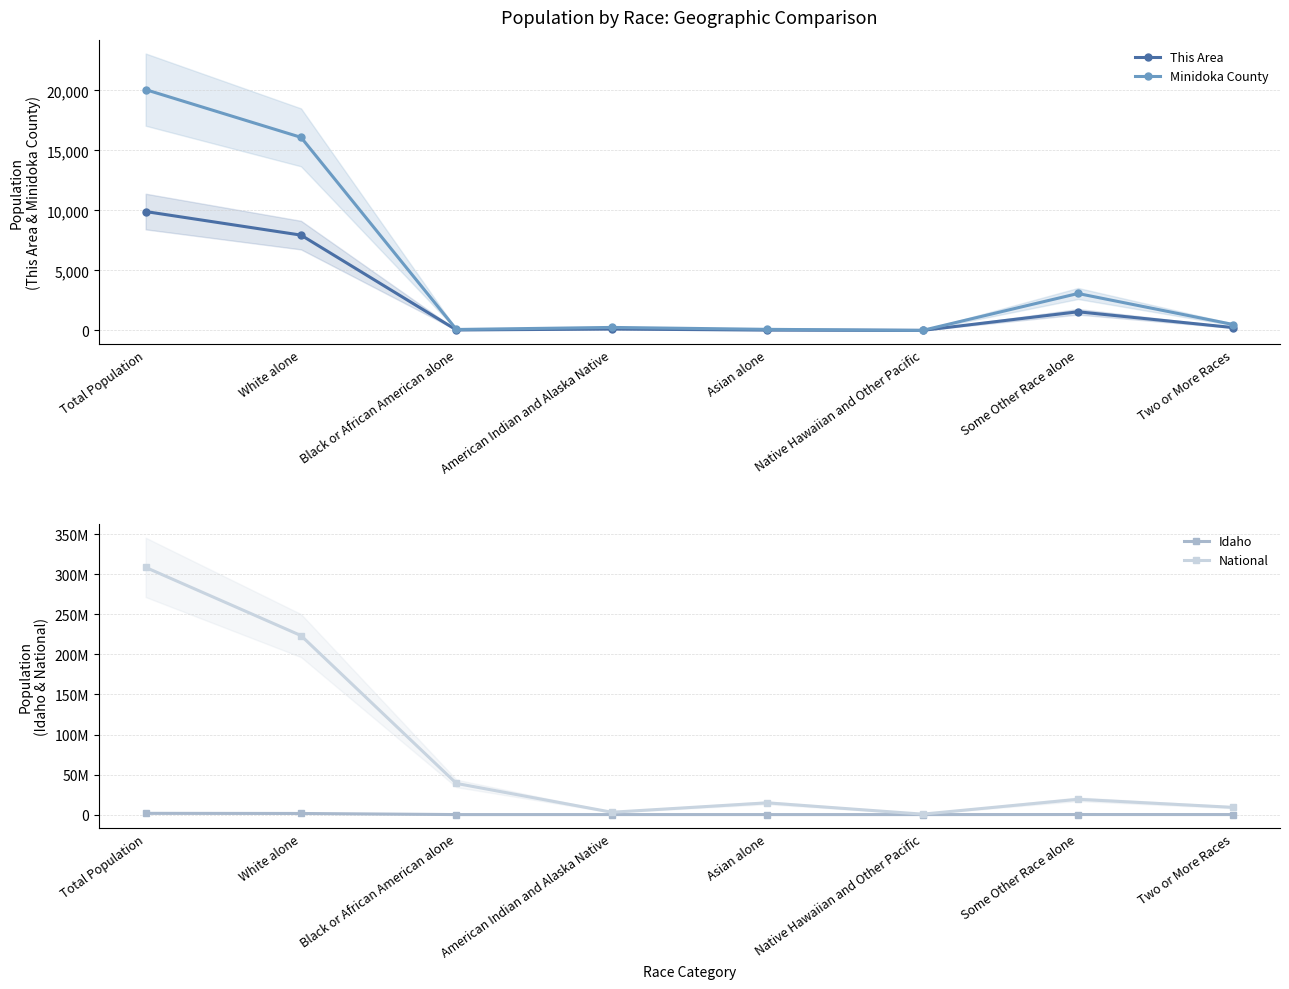

True or false: Idaho and This Area intersect in this chart.

False